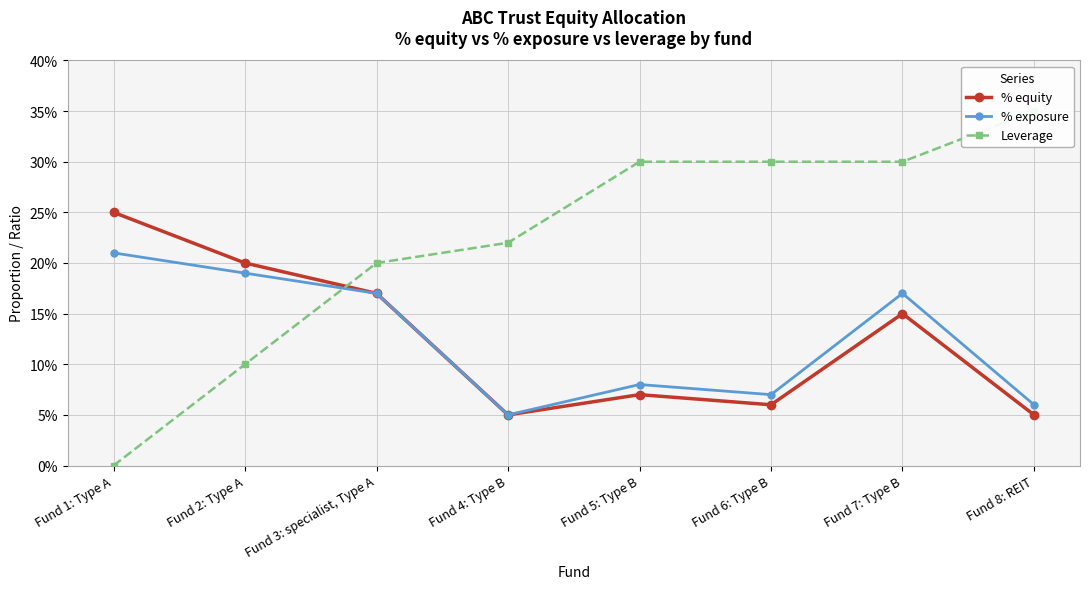

True or false: Leverage has more than 1 points higher than both neighbors.

False